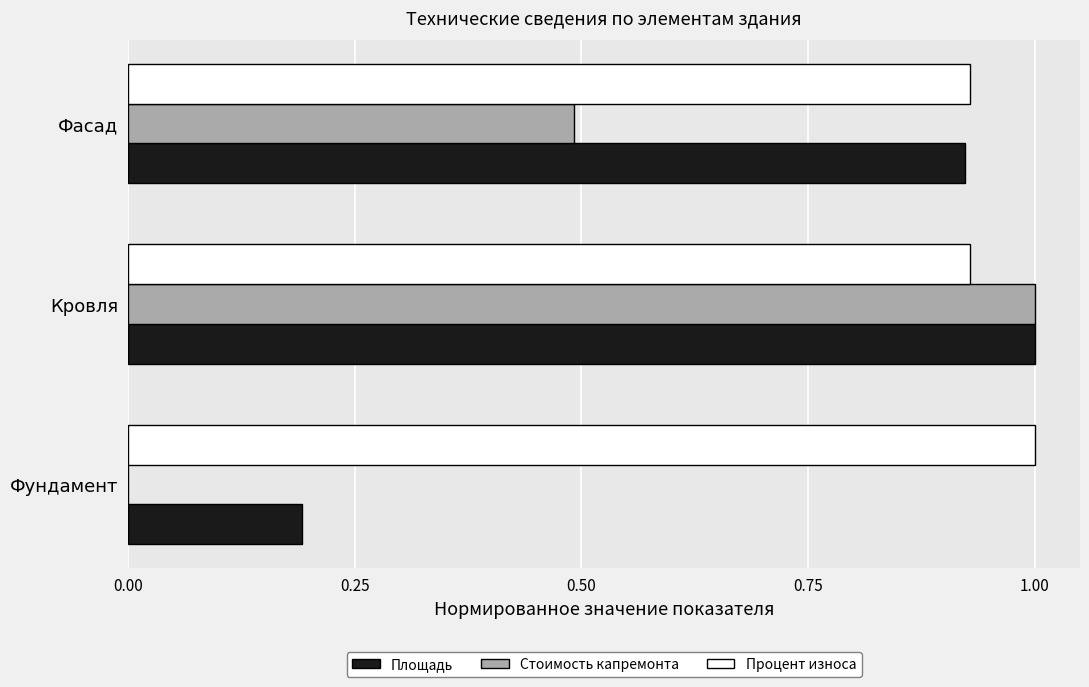

How many data points does each series have?

3